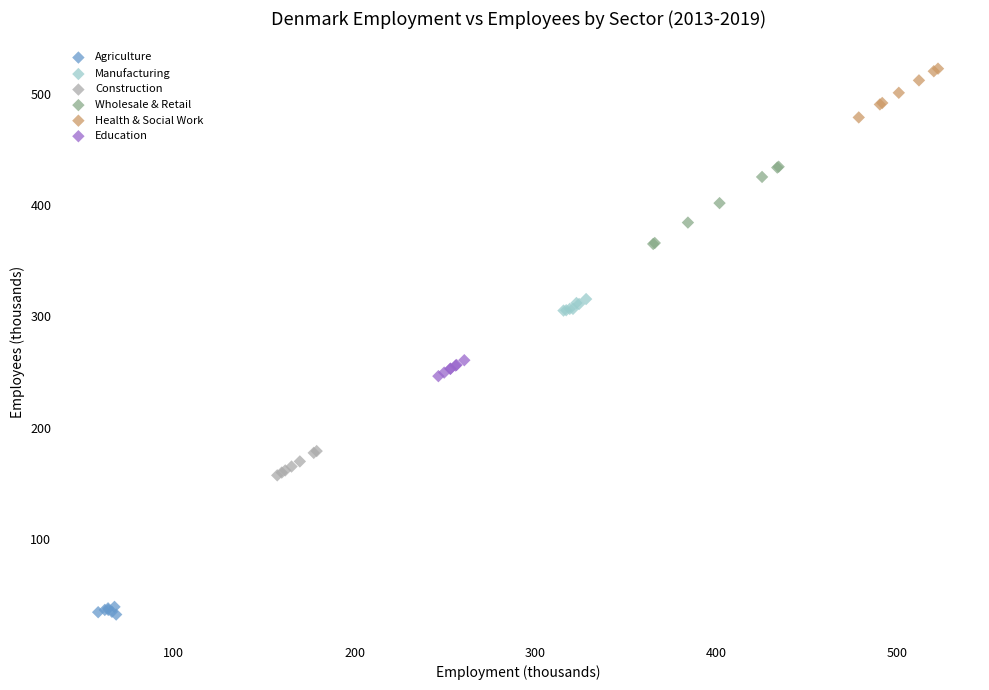

Which series reaches the maximum Y coordinate?

Health & Social Work